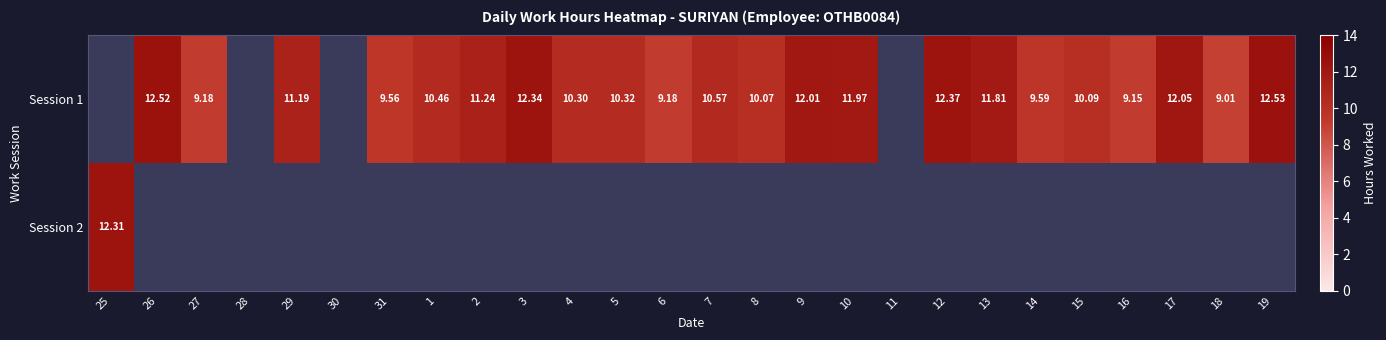

Count the number of categories in the chart.

26